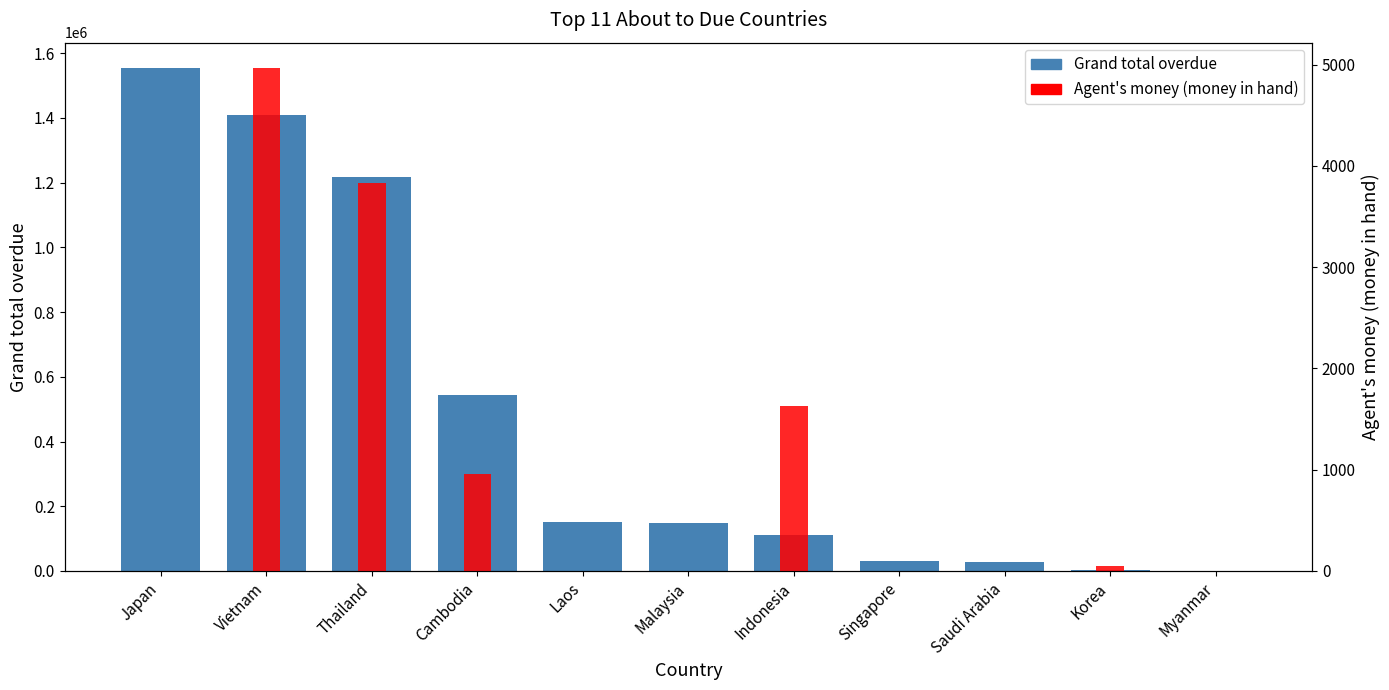

Which category has the lowest value in the Agent's money (abs) series?

Japan